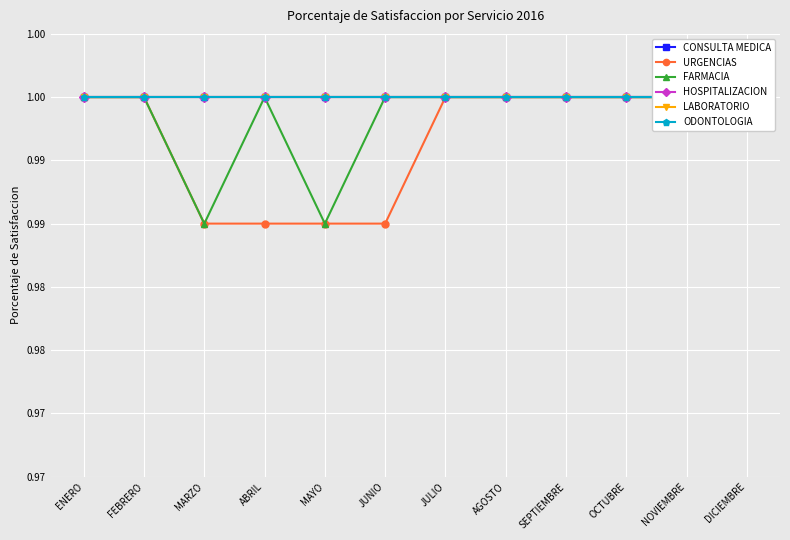

Where is HOSPITALIZACION nearest to the value 1?

ENERO